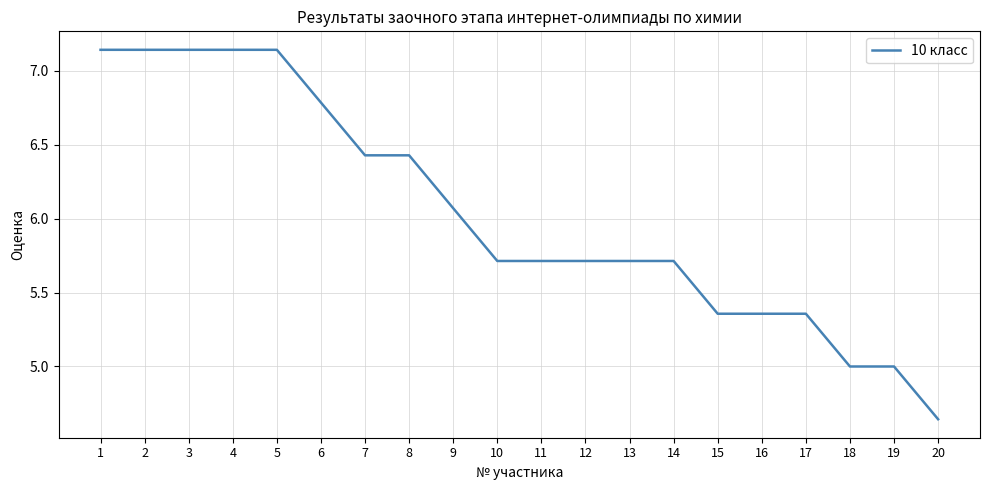

What is the difference between the maximum and minimum values?

2.5